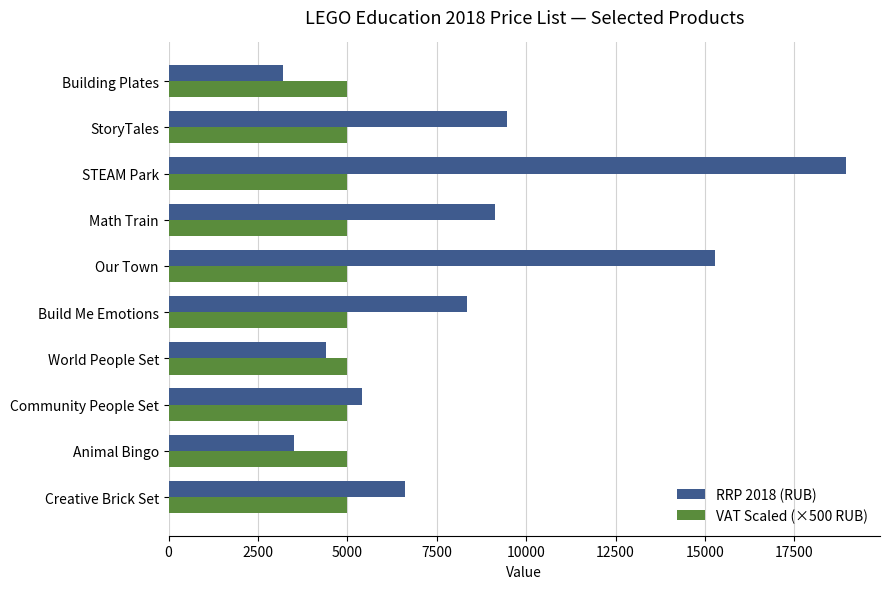

What is the minimum value shown in the chart?

3190